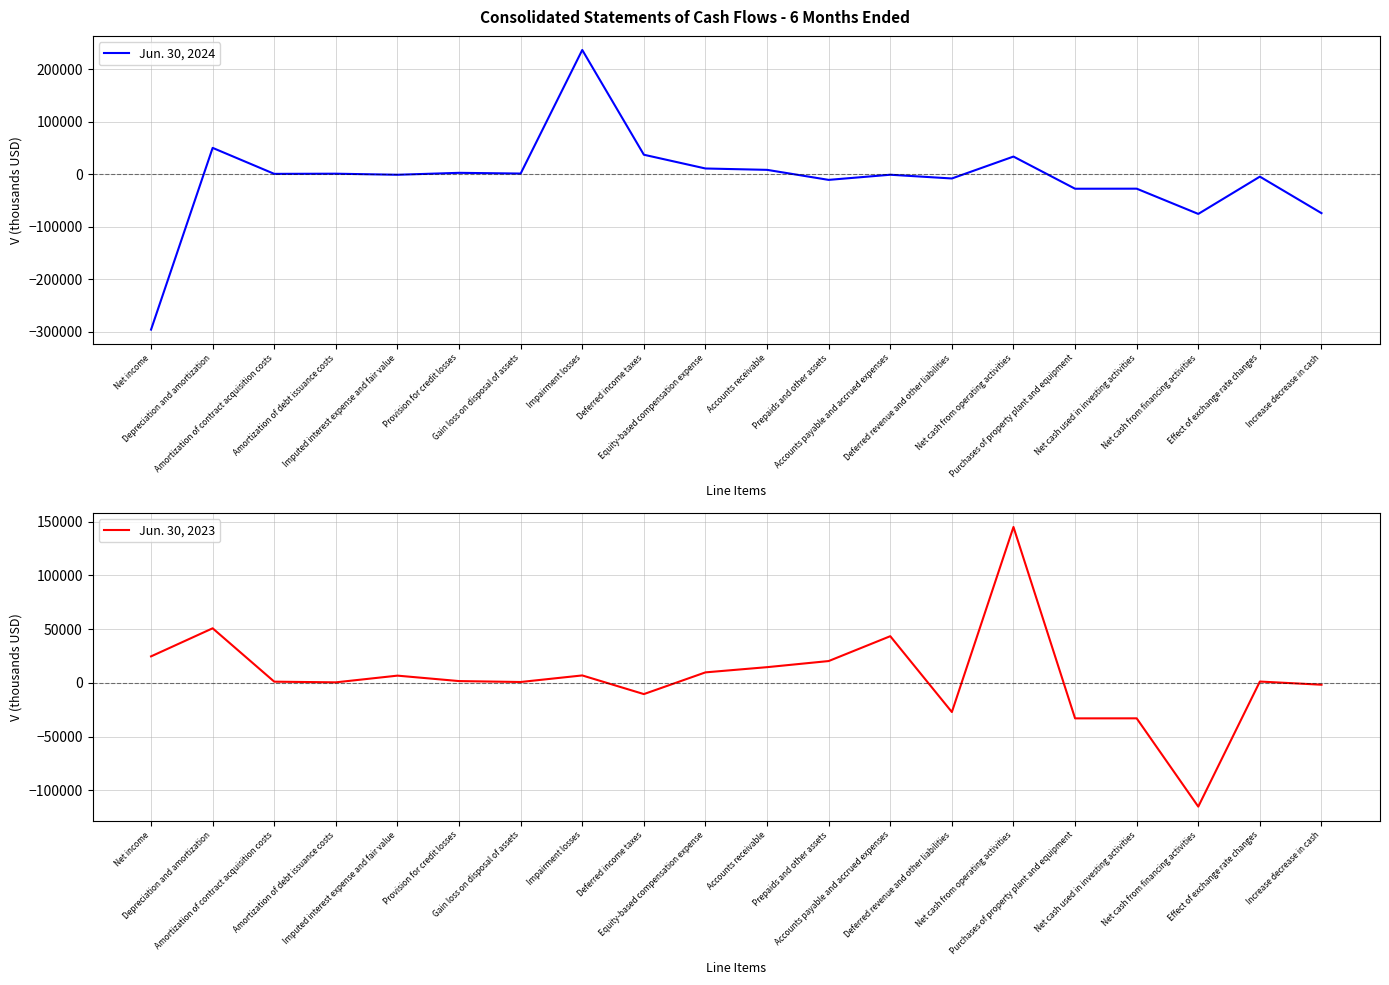

Does the chart have visible grid lines?

Yes